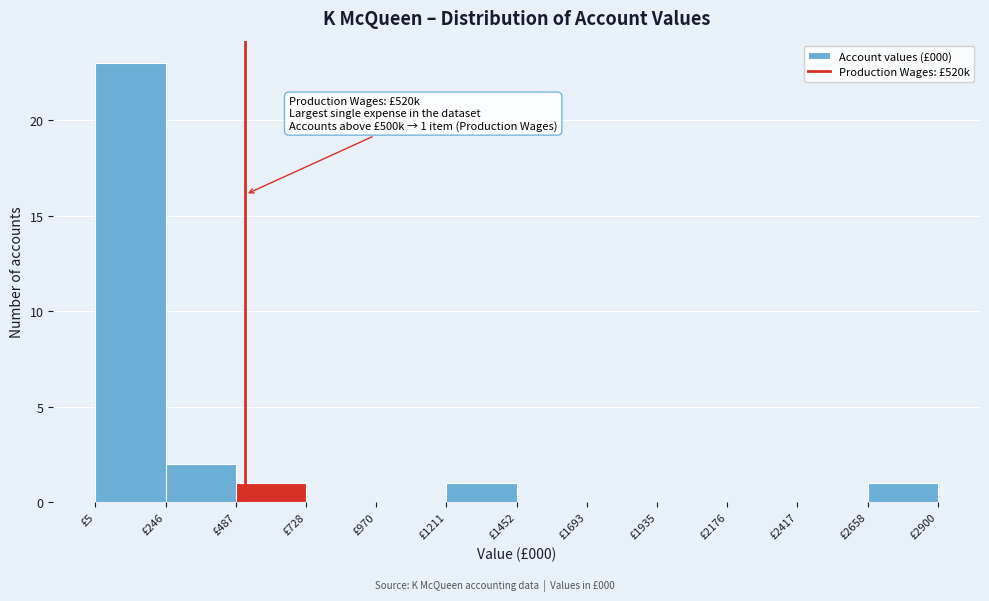

Which range on the x-axis has the tallest bar?

0 to 250